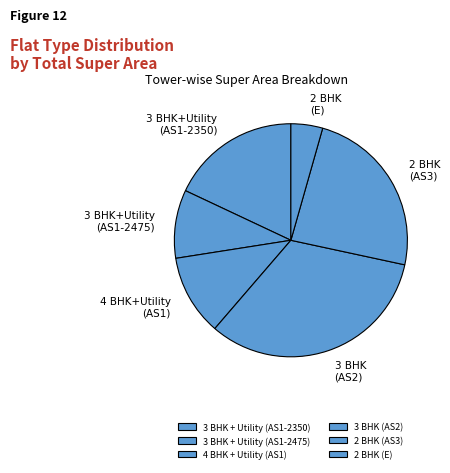

To the nearest percent, what portion does 4 BHK + Utility (AS1) represent?

11%